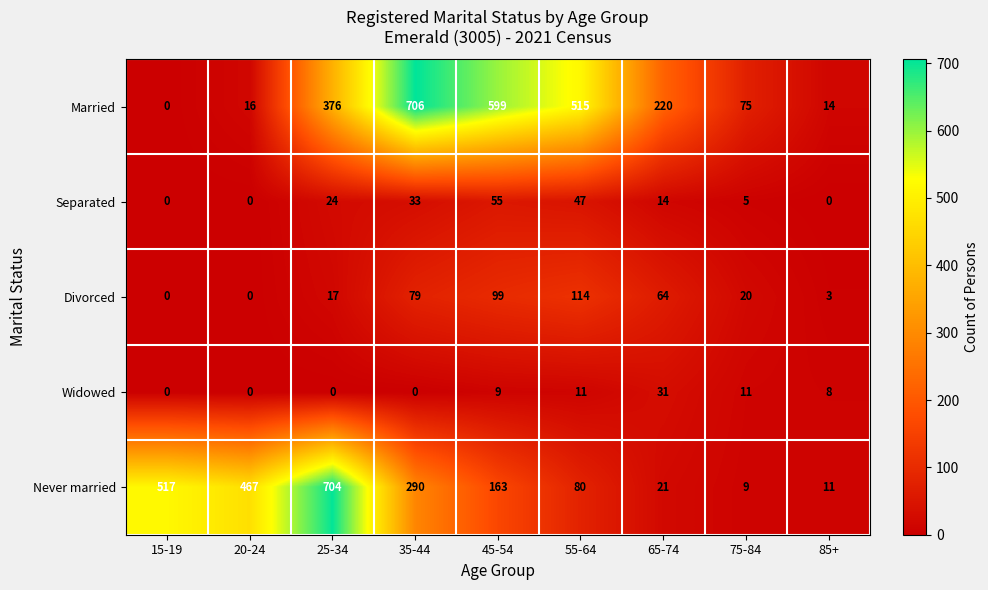

What is the spread (max minus min) of values at 20-24?

467